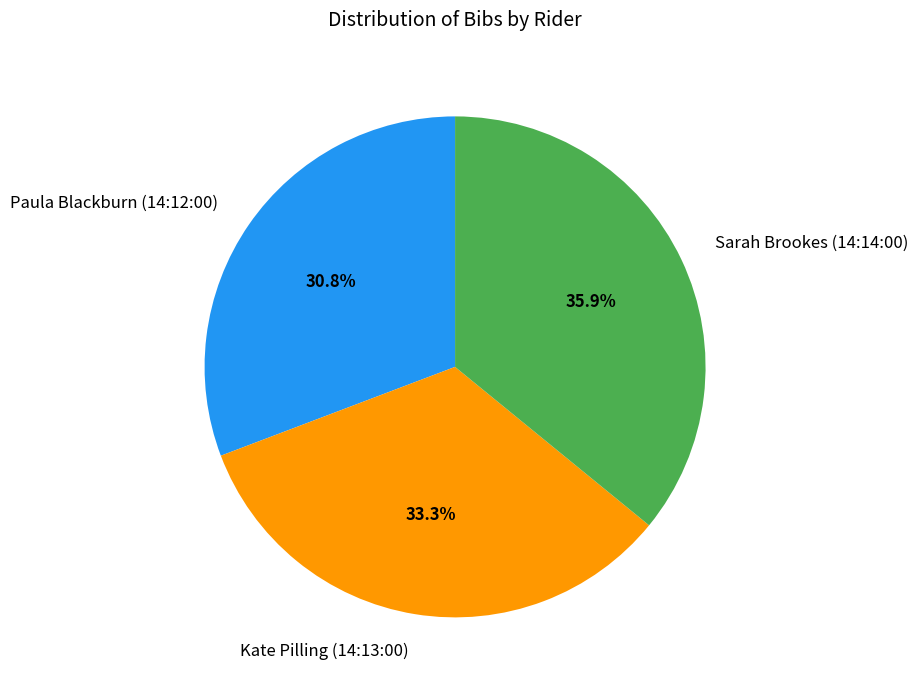

Does any single category account for the majority?

No